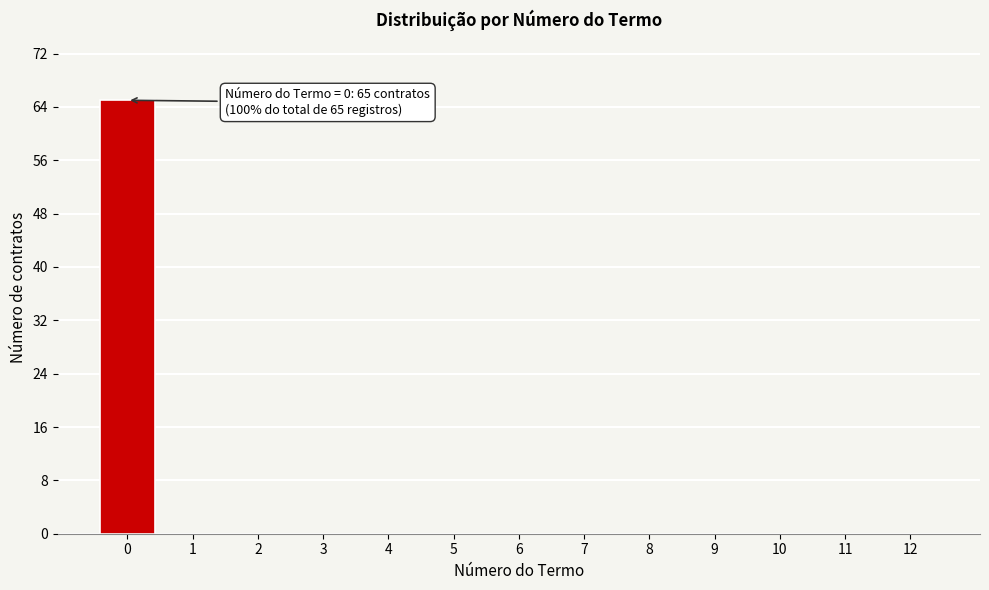

Reading left to right, extract all data points from this chart.

0=65	1=0	2=0	3=0	4=0	5=0	6=0	7=0	8=0	9=0	10=0	11=0	12=0